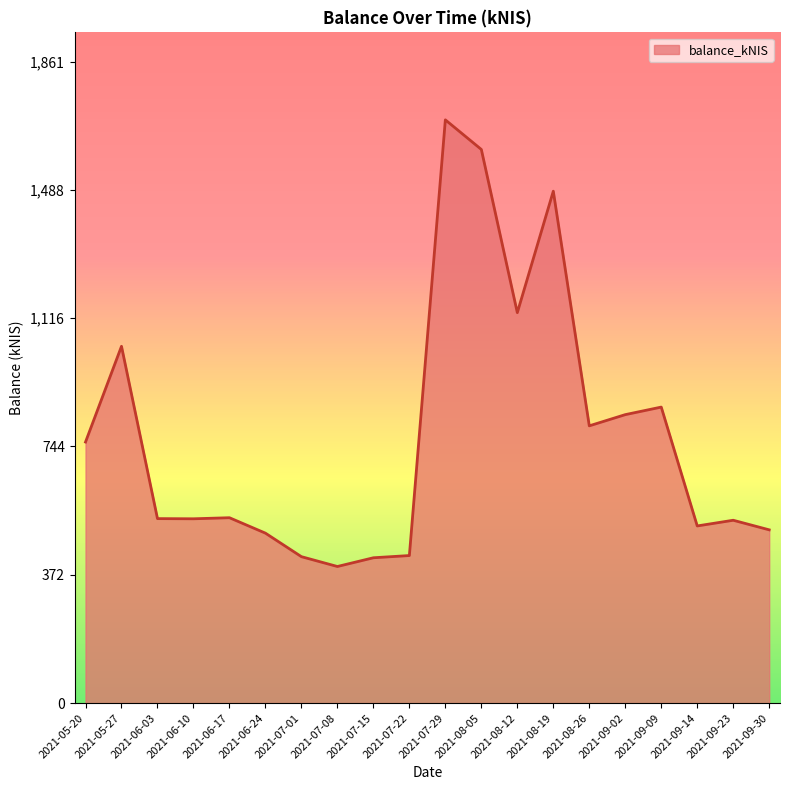

What is the greatest value displayed?

1691.9